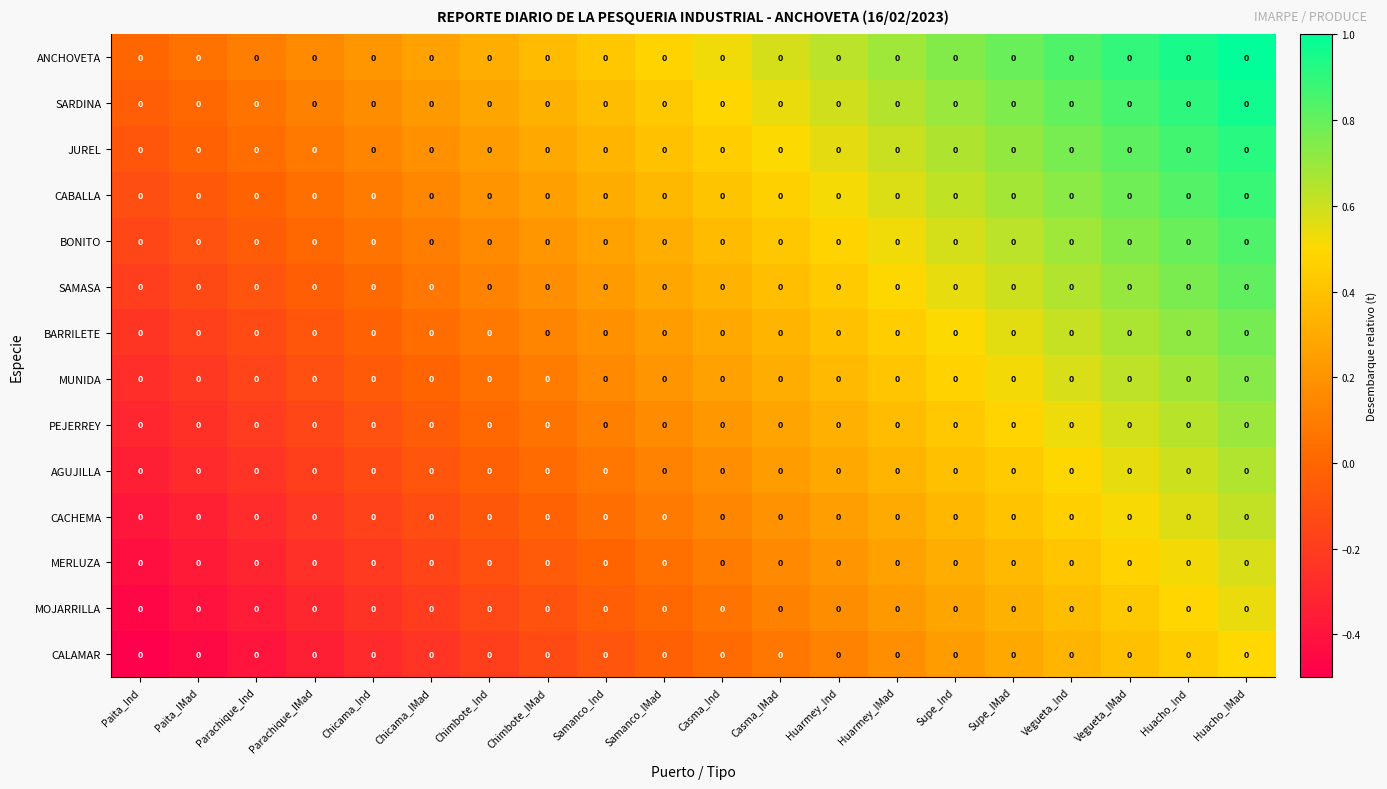

Count the number of data series in this chart.

14